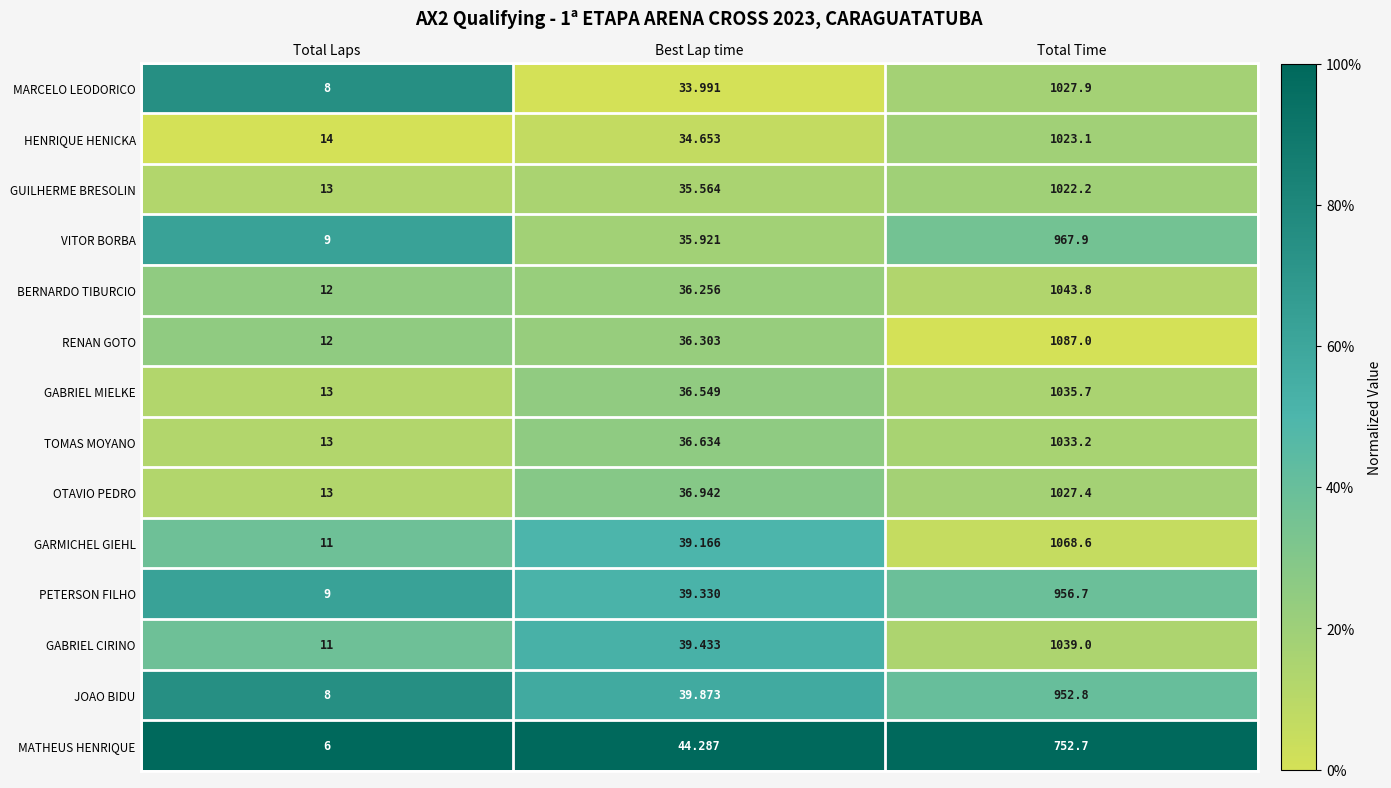

List the labels in order of VITOR BORBA value, smallest first.

Total Laps, Best Lap time, Total Time